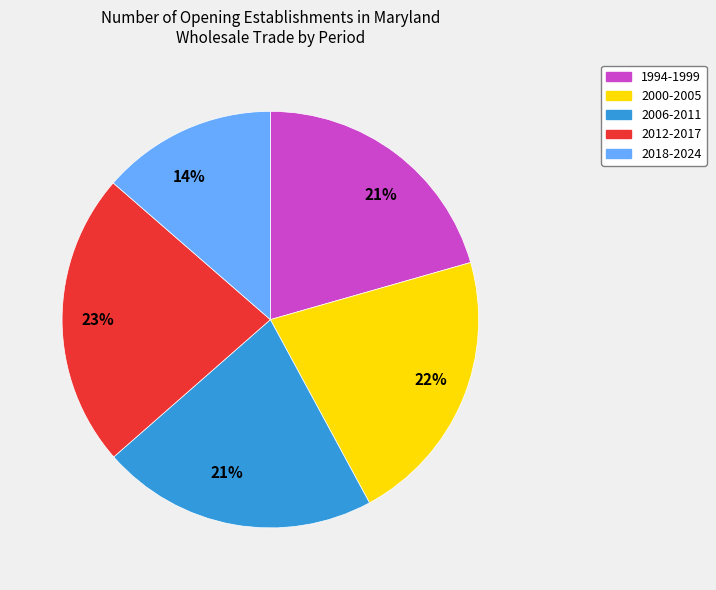

Does any single category account for the majority?

No